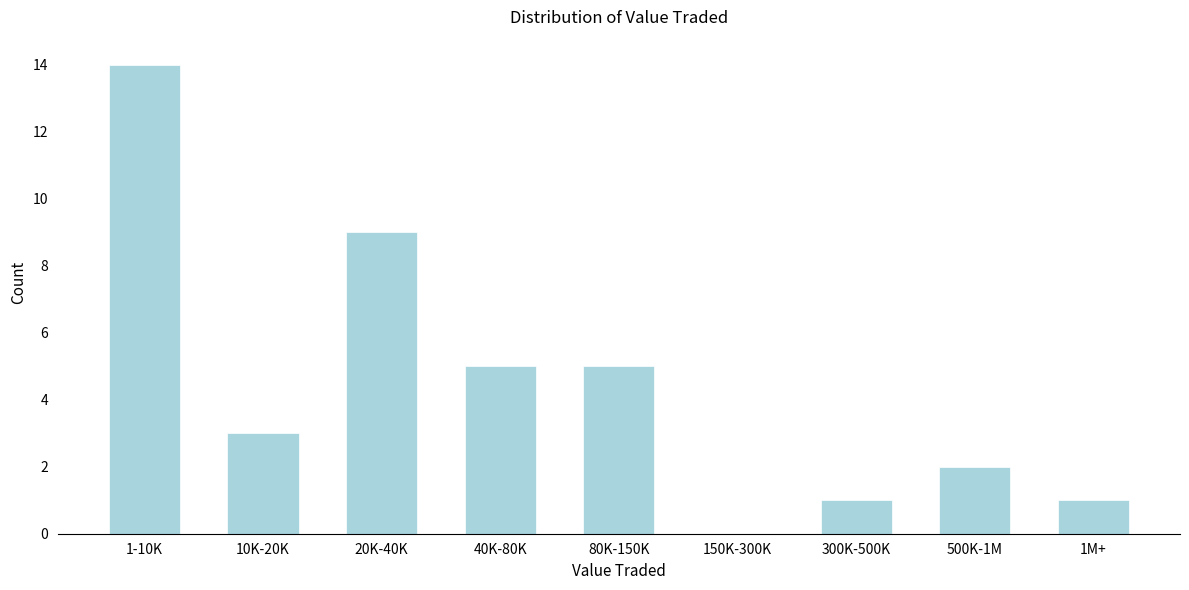

Reading right to left, what are all the values shown in this chart?

1M+=1	500K-1M=2	300K-500K=1	150K-300K=0	80K-150K=5	40K-80K=5	20K-40K=9	10K-20K=3	1-10K=14